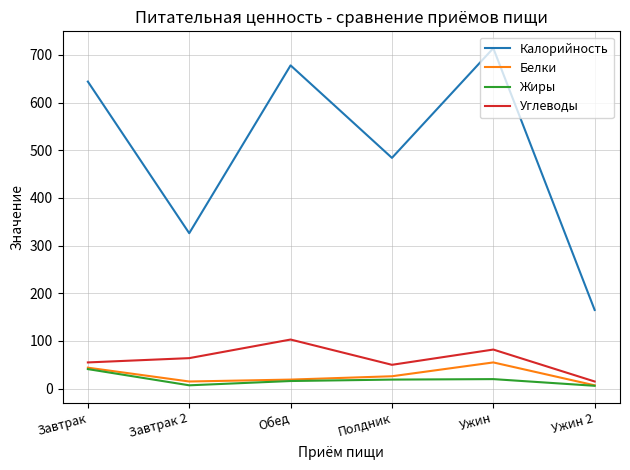

Between Завтрак 2 and Обед, which series saw the biggest shift?

Калорийность